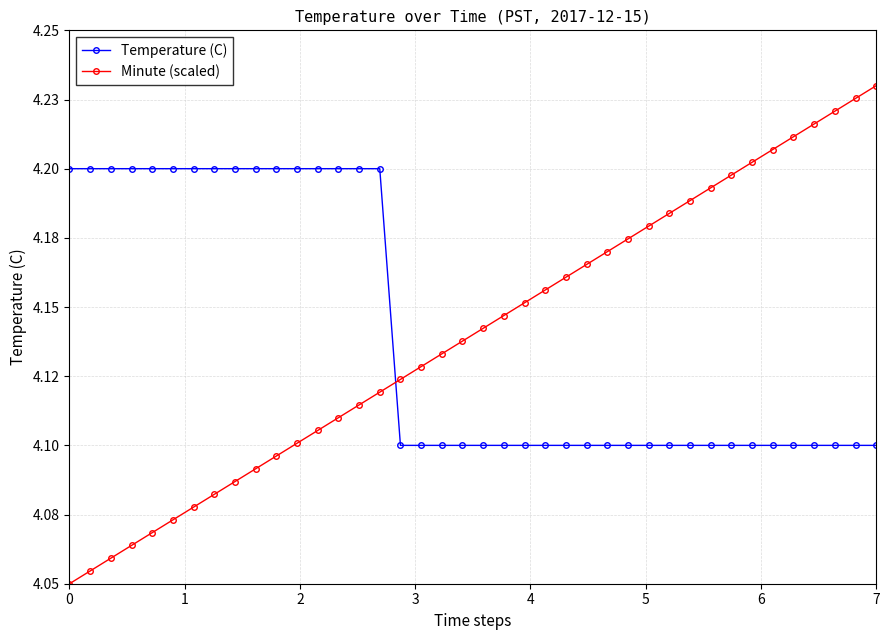

Is this an area chart (filled region under the line)?

No